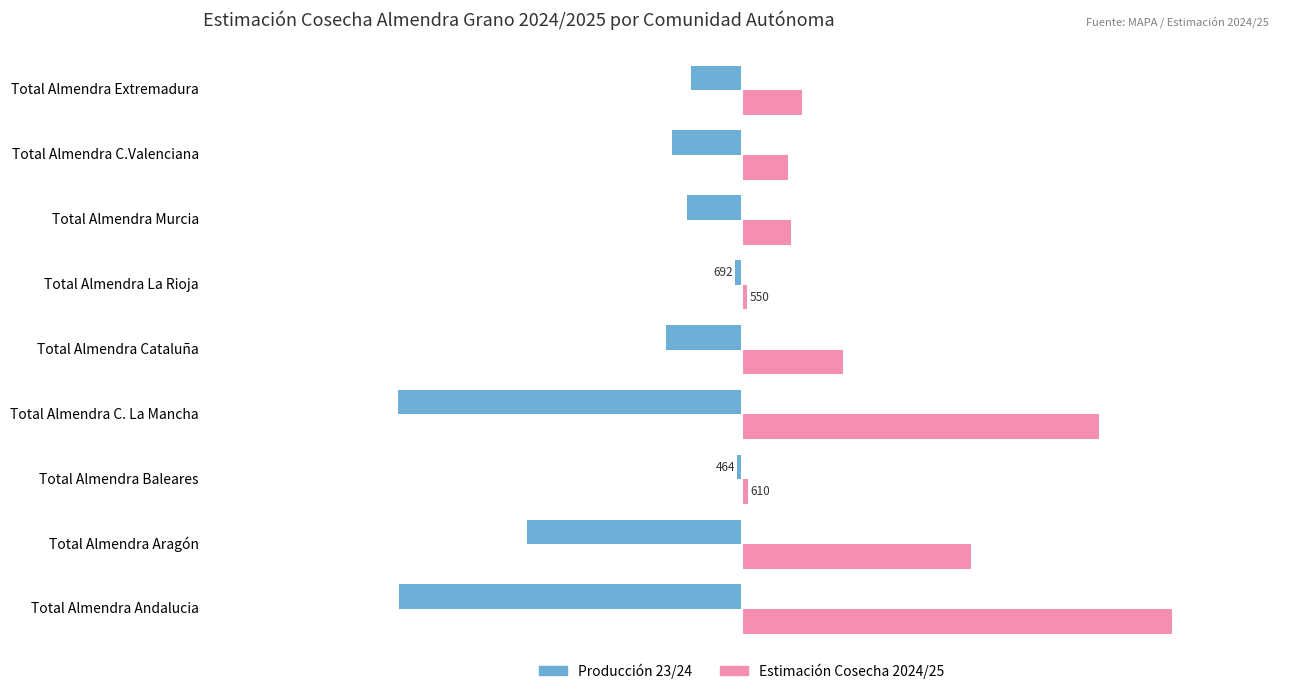

Which series has the largest total across all categories?

Estimación Cosecha 2024/25